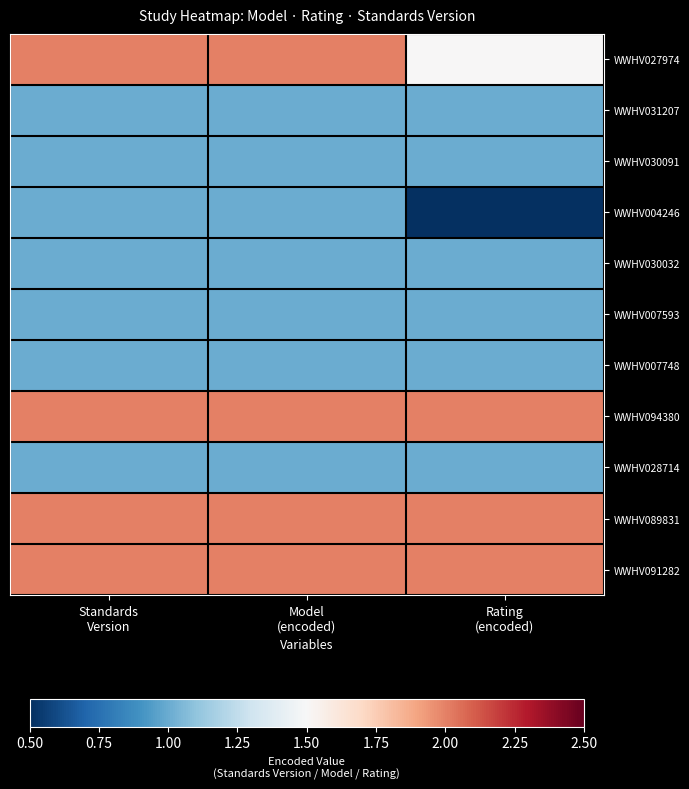

Reading right to left, extract all data points from this chart.

WWHV027974: Rating
(encoded)=1.5	Model
(encoded)=2.0	Standards
Version=2.0
WWHV031207: Rating
(encoded)=1.0	Model
(encoded)=1.0	Standards
Version=1.0
WWHV030091: Rating
(encoded)=1.0	Model
(encoded)=1.0	Standards
Version=1.0
WWHV004246: Rating
(encoded)=0.5	Model
(encoded)=1.0	Standards
Version=1.0
WWHV030032: Rating
(encoded)=1.0	Model
(encoded)=1.0	Standards
Version=1.0
WWHV007593: Rating
(encoded)=1.0	Model
(encoded)=1.0	Standards
Version=1.0
WWHV007748: Rating
(encoded)=1.0	Model
(encoded)=1.0	Standards
Version=1.0
WWHV094380: Rating
(encoded)=2.0	Model
(encoded)=2.0	Standards
Version=2.0
WWHV028714: Rating
(encoded)=1.0	Model
(encoded)=1.0	Standards
Version=1.0
WWHV089831: Rating
(encoded)=2.0	Model
(encoded)=2.0	Standards
Version=2.0
WWHV091282: Rating
(encoded)=2.0	Model
(encoded)=2.0	Standards
Version=2.0